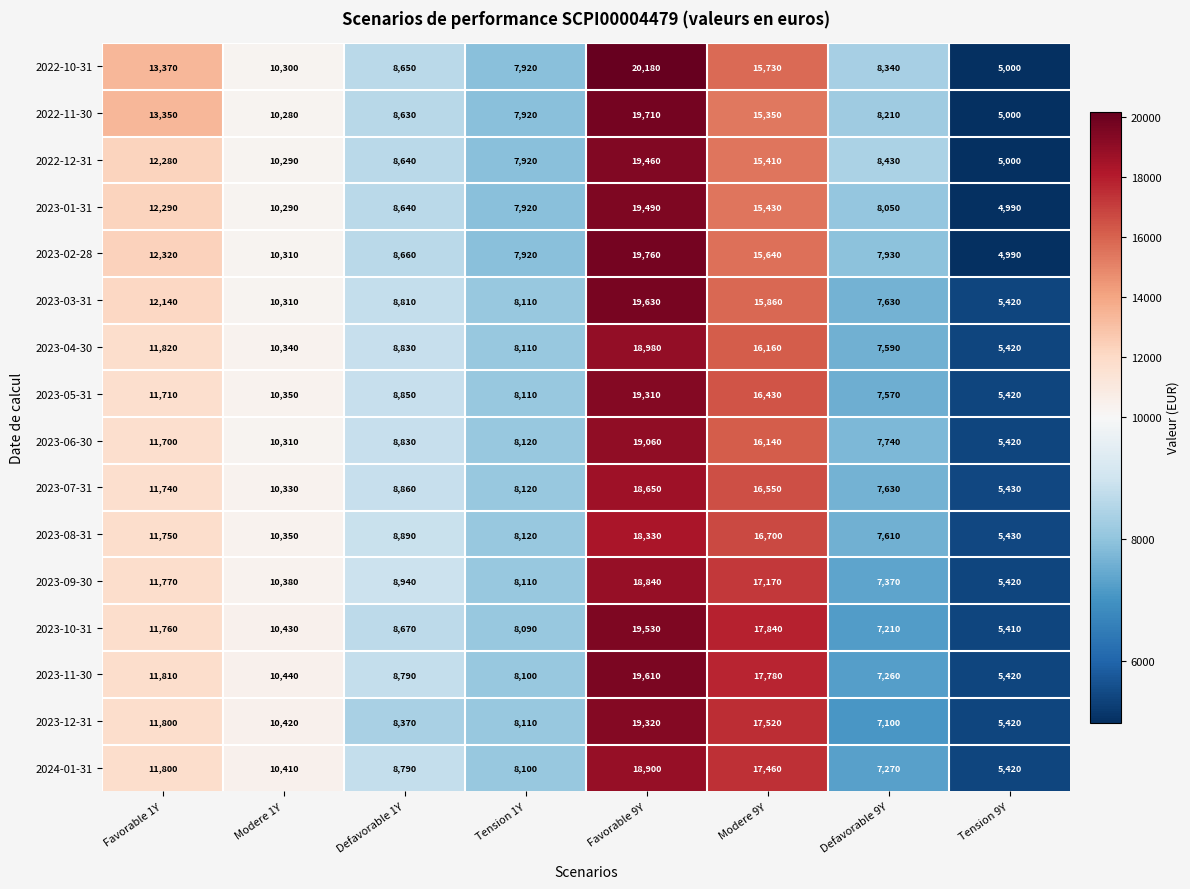

Which series has the largest total across all categories?

2022-10-31